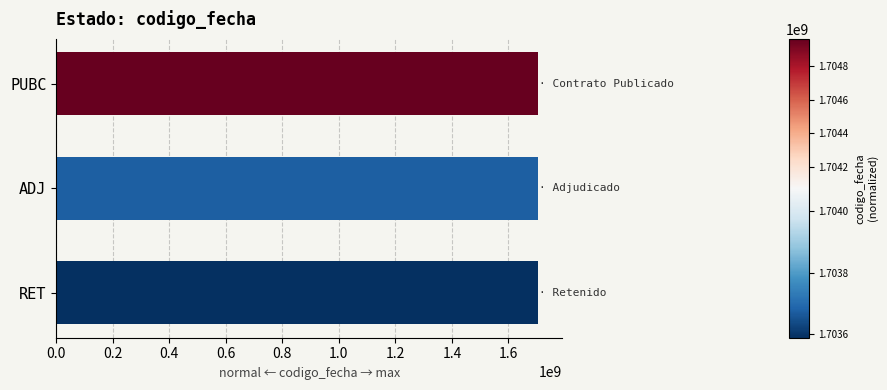

The chart shows a value of 1703671995 at ADJ. True or false?

True